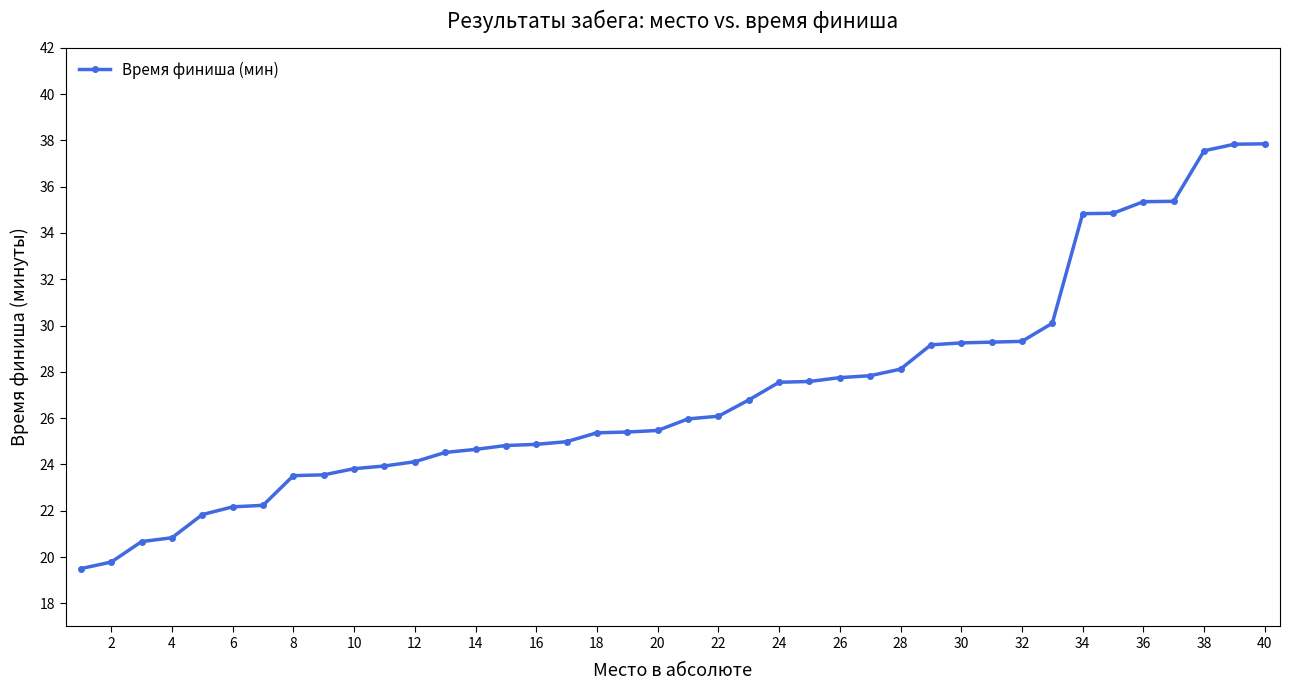

What is the maximum value shown in the chart?

37.9